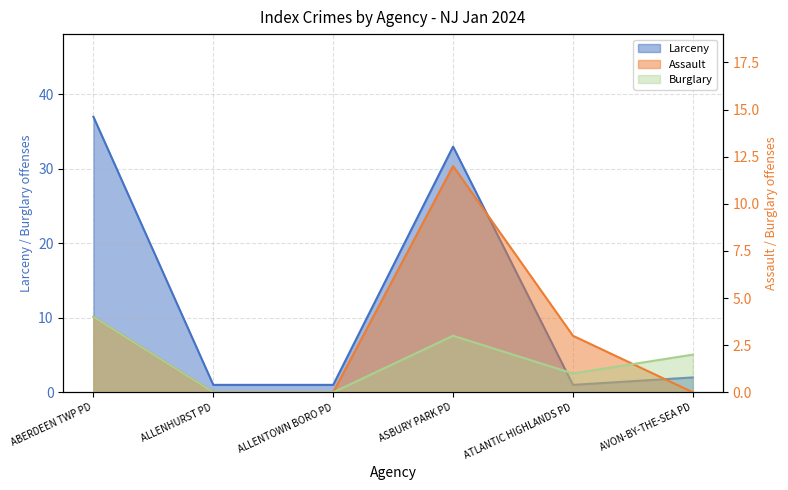

True or false: Larceny and Burglary intersect in this chart.

False